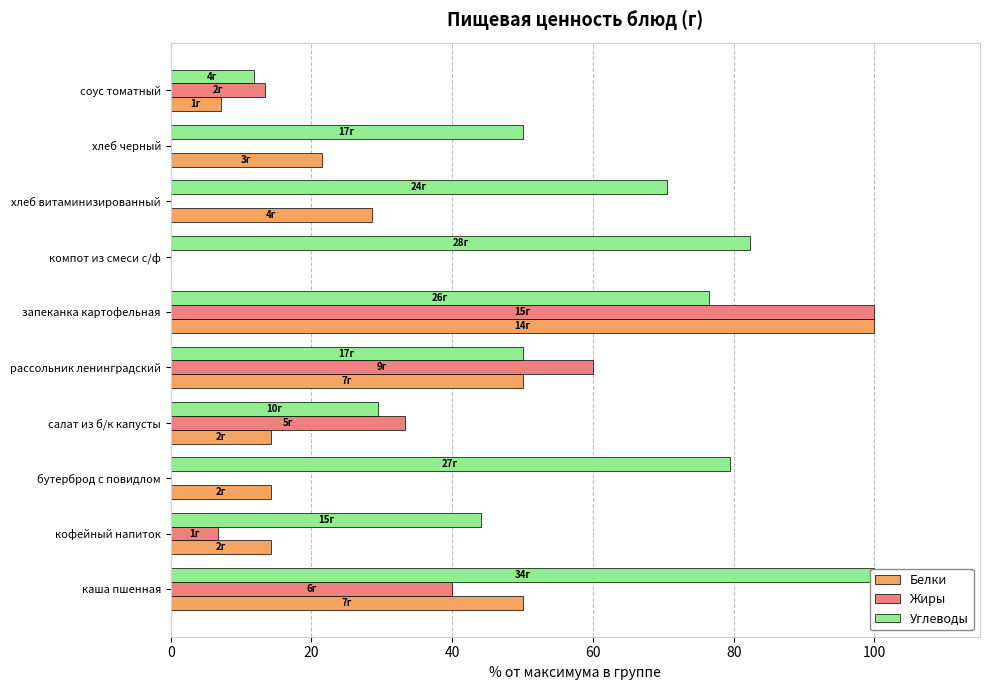

Rank the series by their maximum value, from highest to lowest.

Белки, Жиры, Углеводы